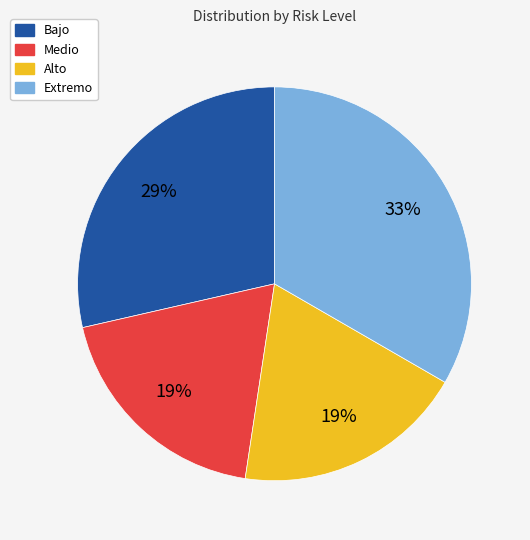

What percentage is the Alto slice, to the nearest percent?

19%